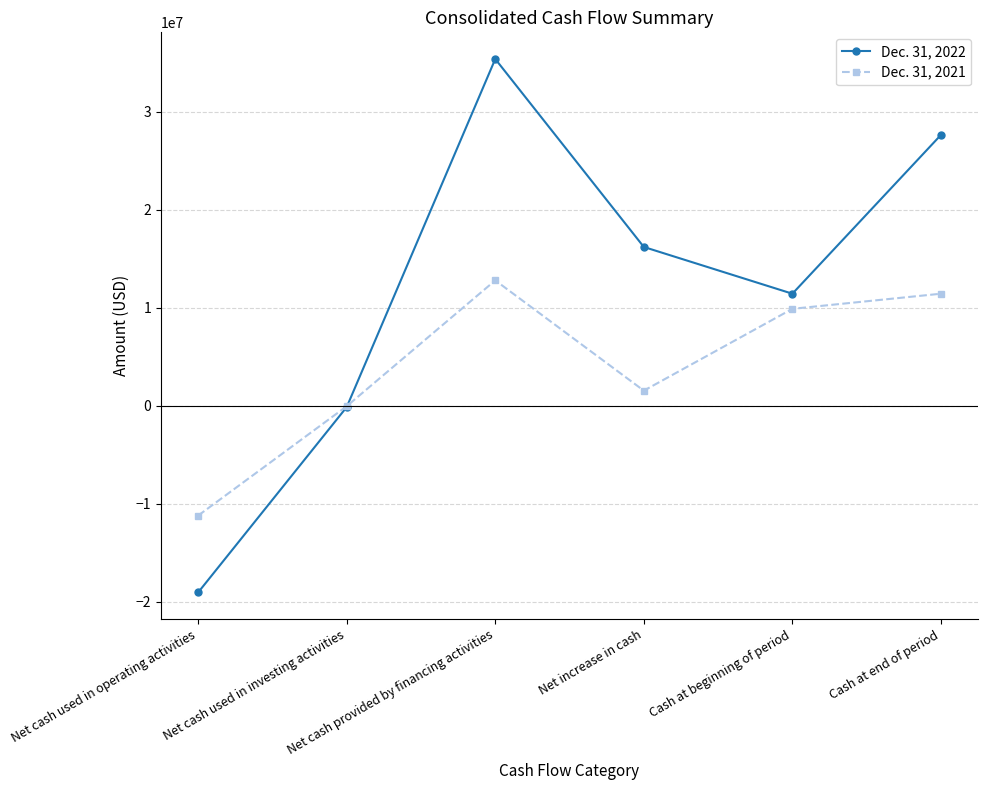

Where is Dec. 31, 2022 nearest to the value 8161560?

Cash at beginning of period